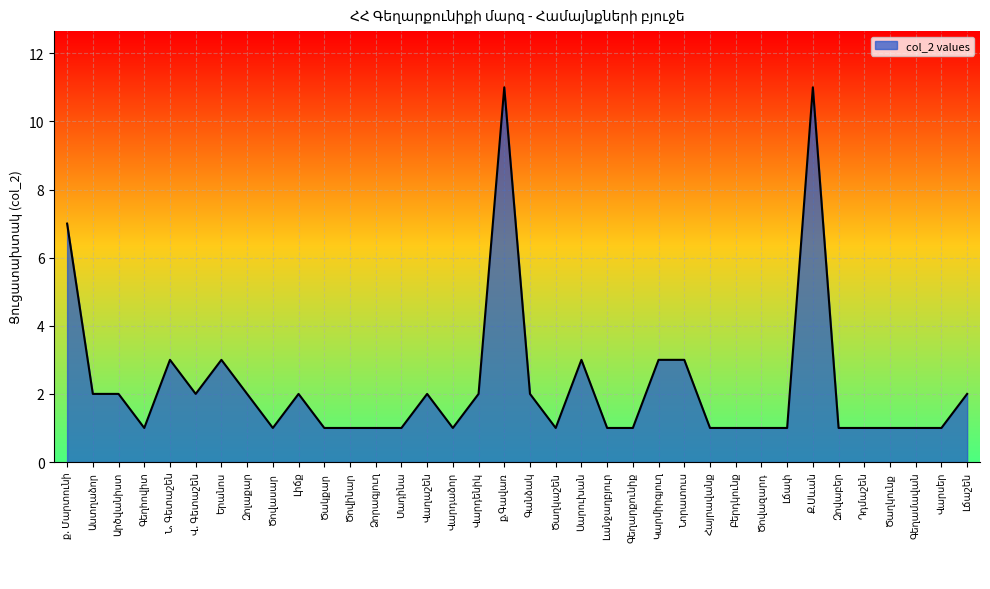

What is the difference between the maximum and minimum values?

10